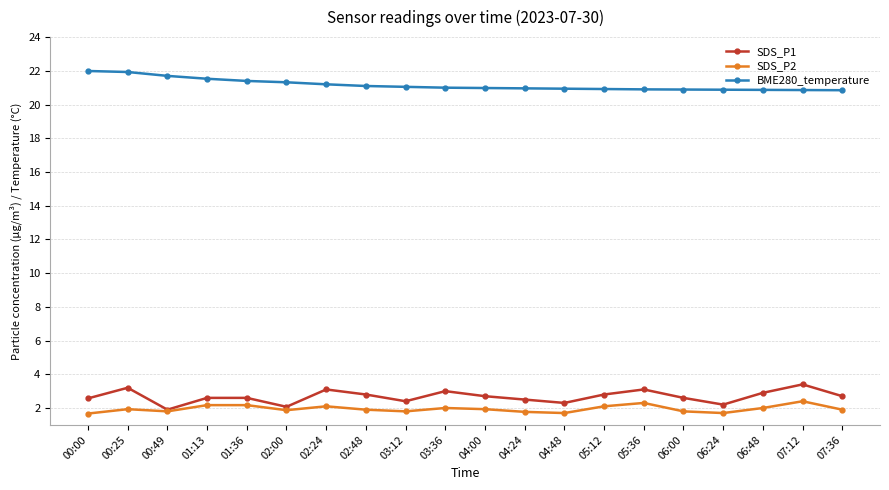

The SDS_P2 series shows 2.0 at 06:48. True or false?

True